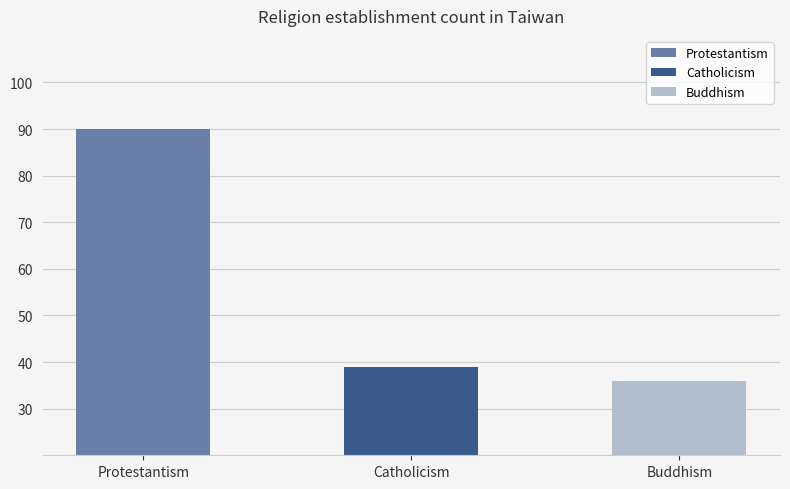

What is the approximate value of Buddhism at Catholicism, to the nearest 10?

40